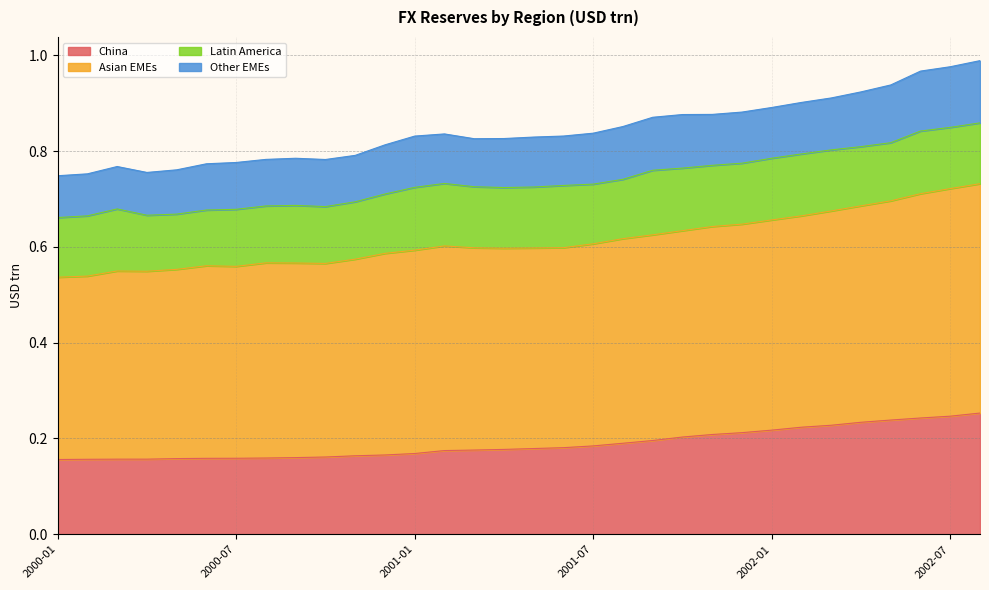

Is the value of China at 2000-02 greater than the value of Asian EMEs at 2001-06?

No